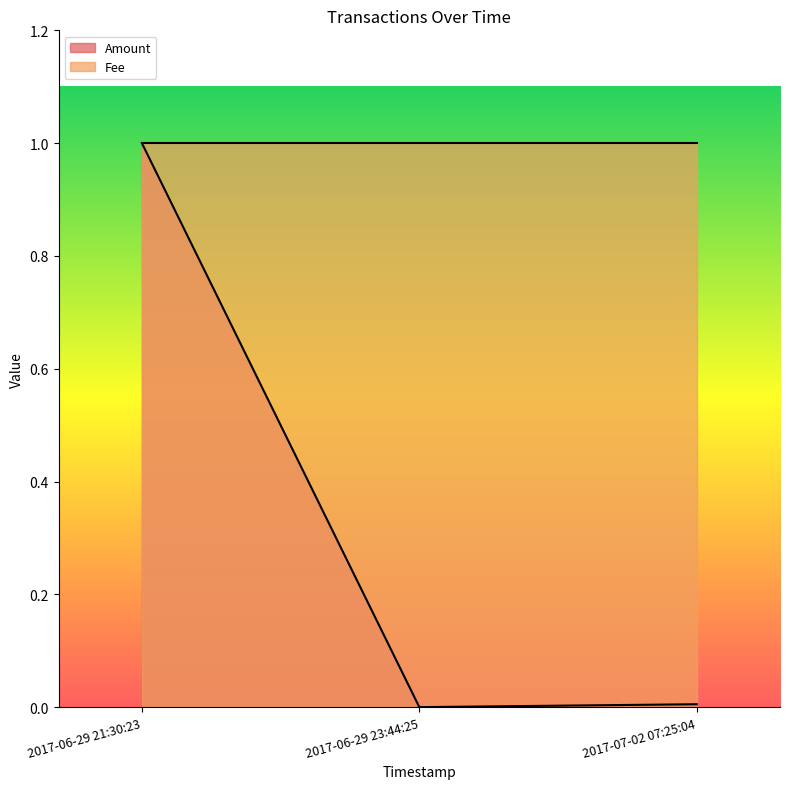

What is the total value across all series at 2017-06-29 21:30:23?

2.0